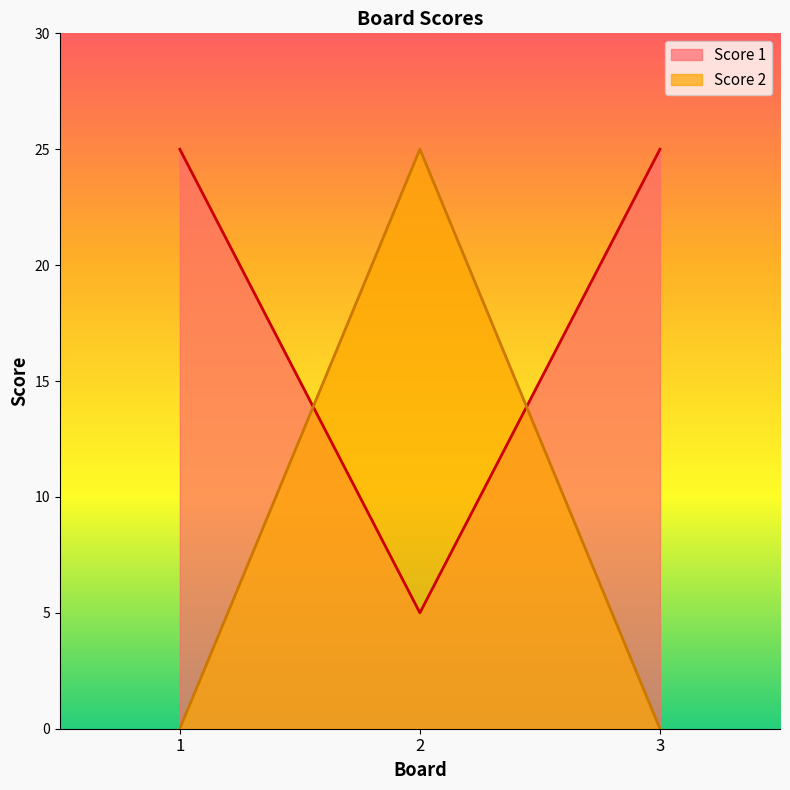

Does the chart display data point markers on the line(s)?

No